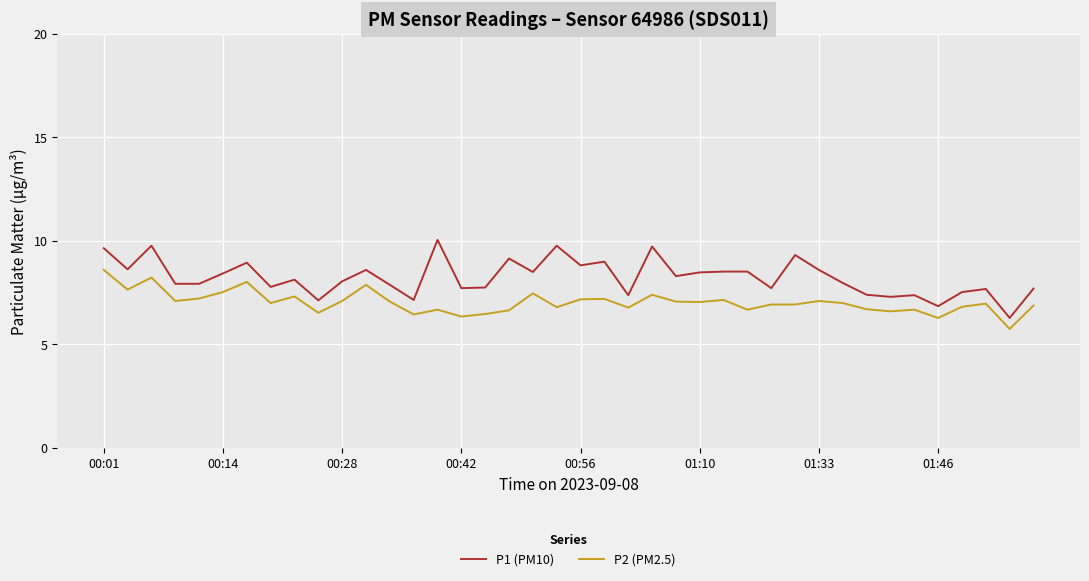

True or false: P1 (PM10) and P2 (PM2.5) intersect in this chart.

False